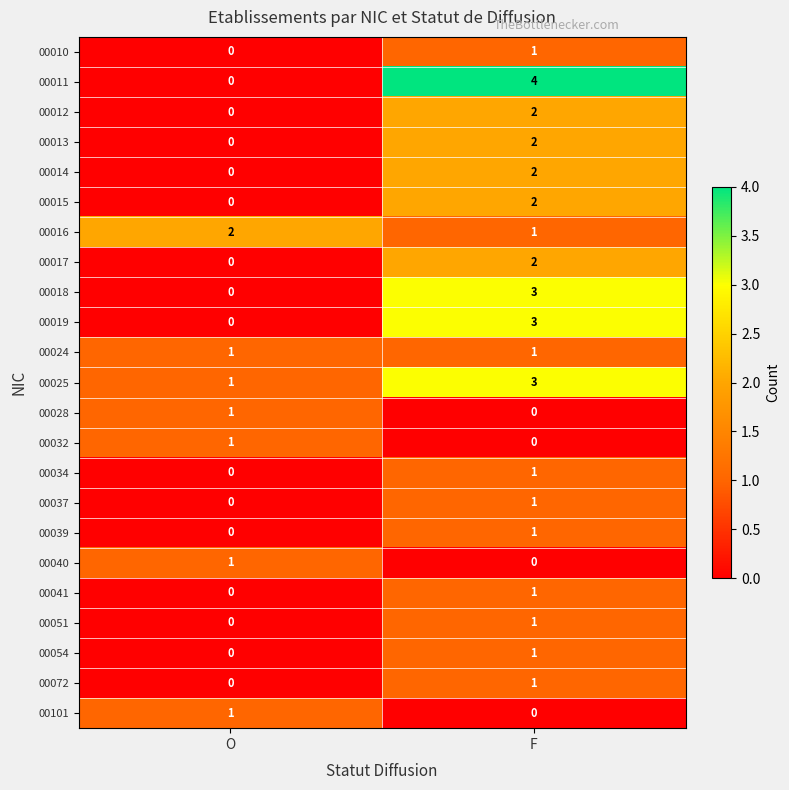

Which category has the lowest value in the 00041 series?

O